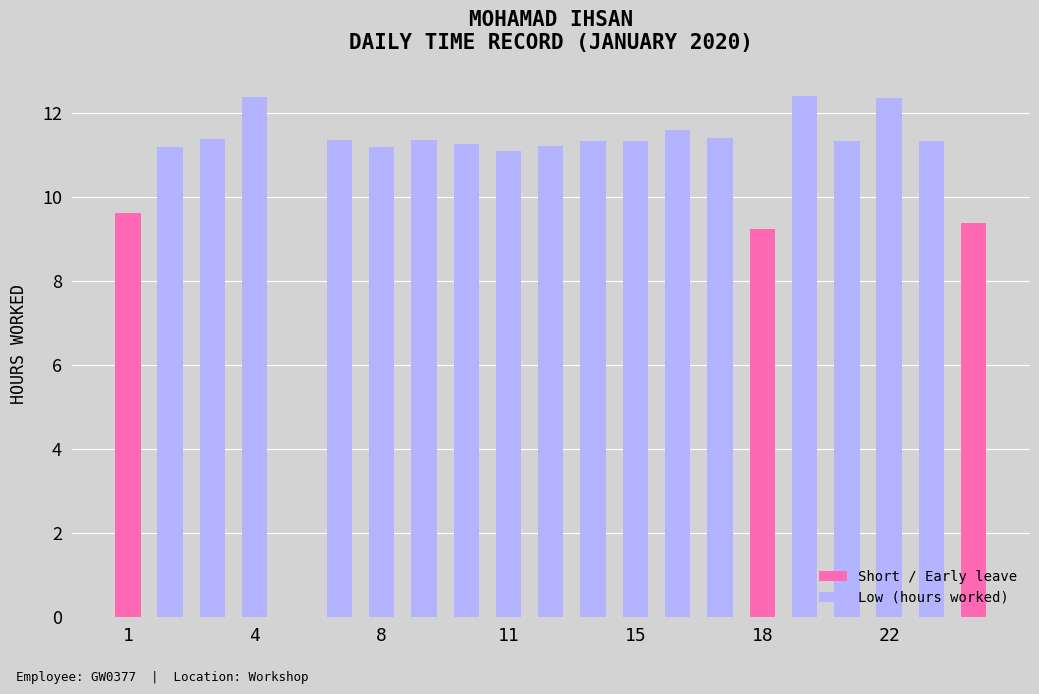

What is the value of the 1st bar from the left?

9.6